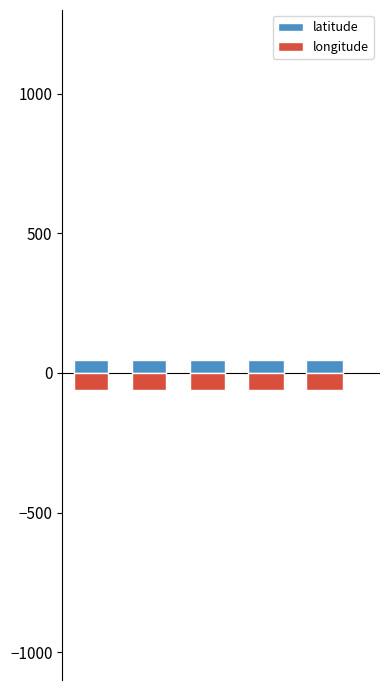

True or false: depth has a value of 1.3 at HOBO-20495241.

False